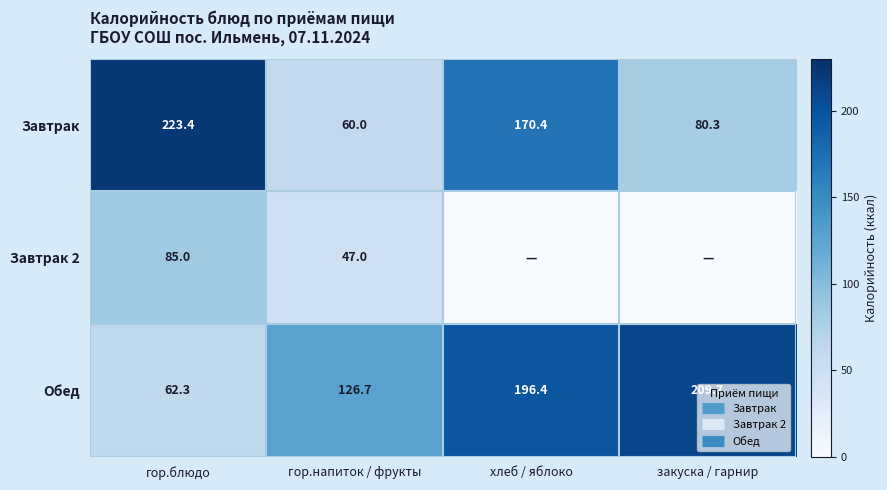

The Завтрак 2 series shows 85.0 at гор.блюдо. True or false?

True